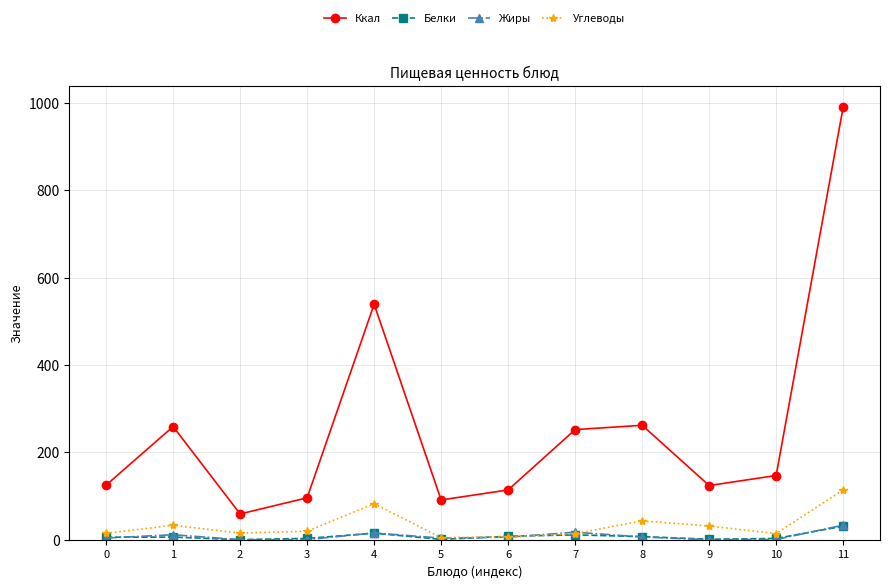

What is the difference between the maximum and minimum values in the Жиры series?

33.4